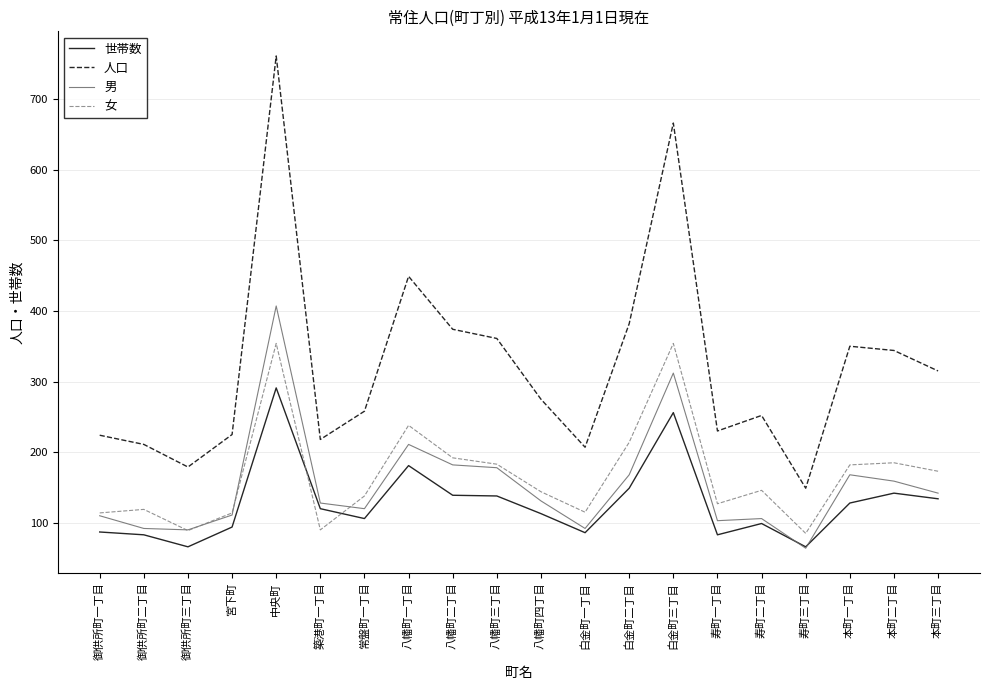

Which series has the widest spread of values?

人口